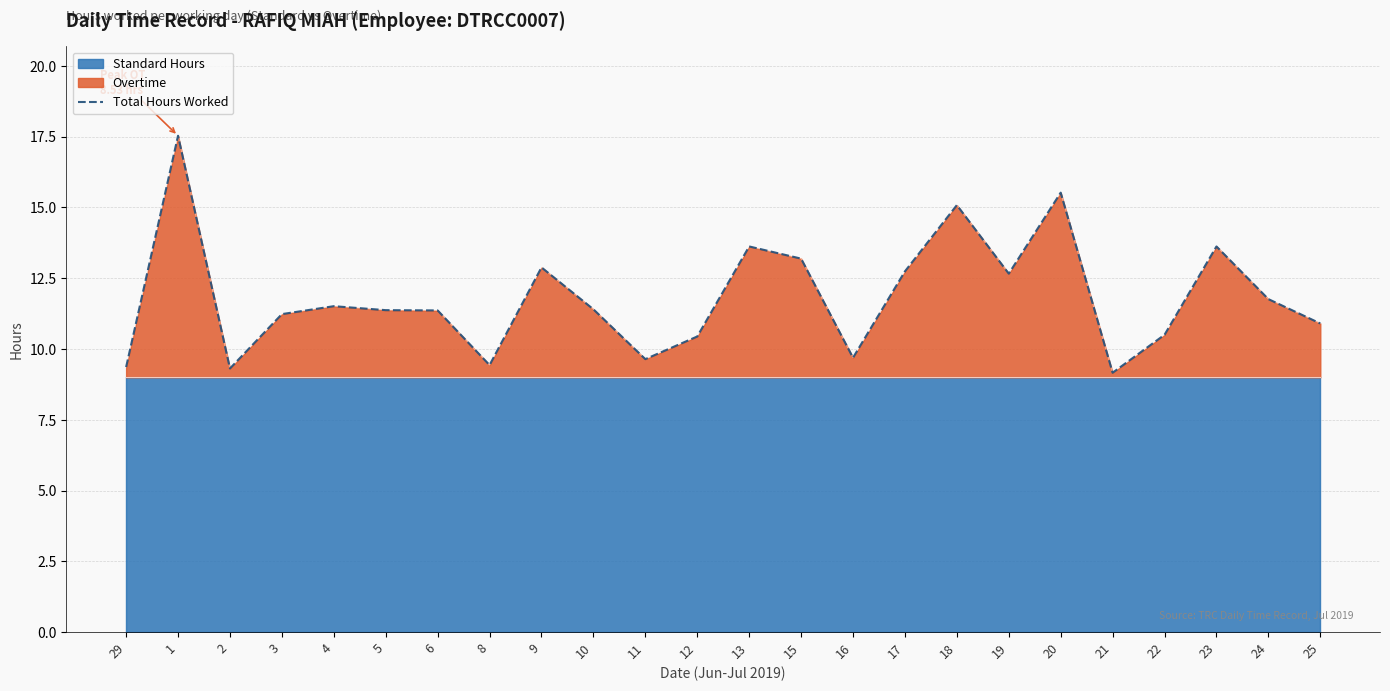

At which label does the data first exceed 11?

1